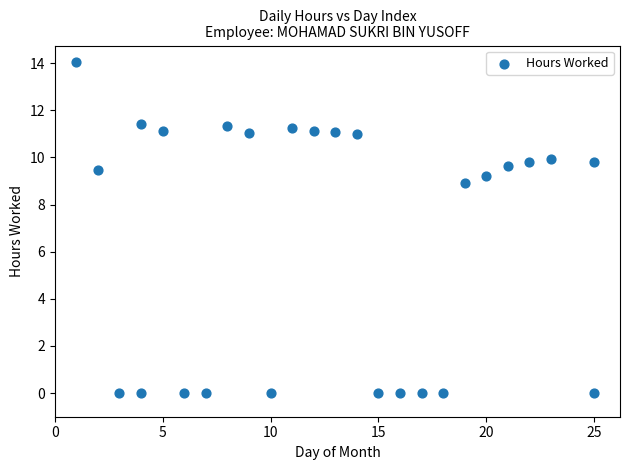

What Y value in the scatter plot is closest to 7?

8.9